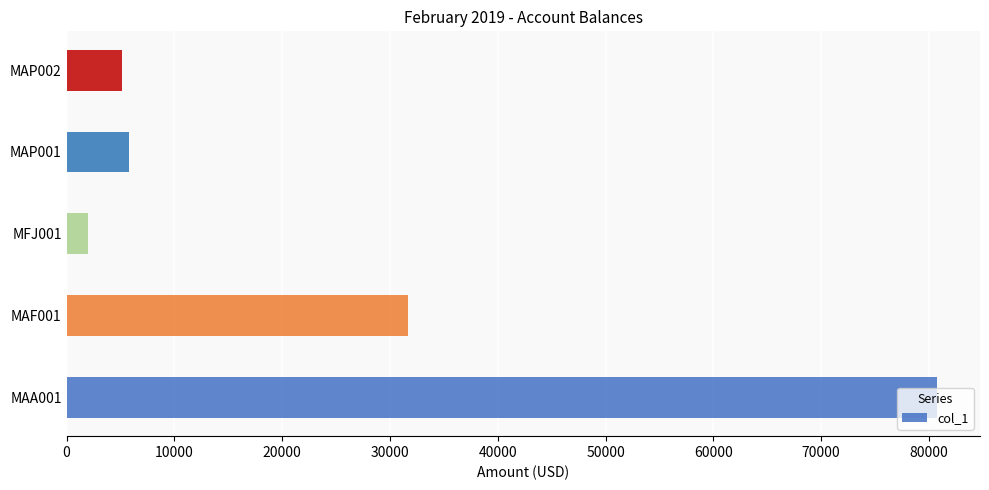

Is it true that the value at MAP002 is 5121.7?

True